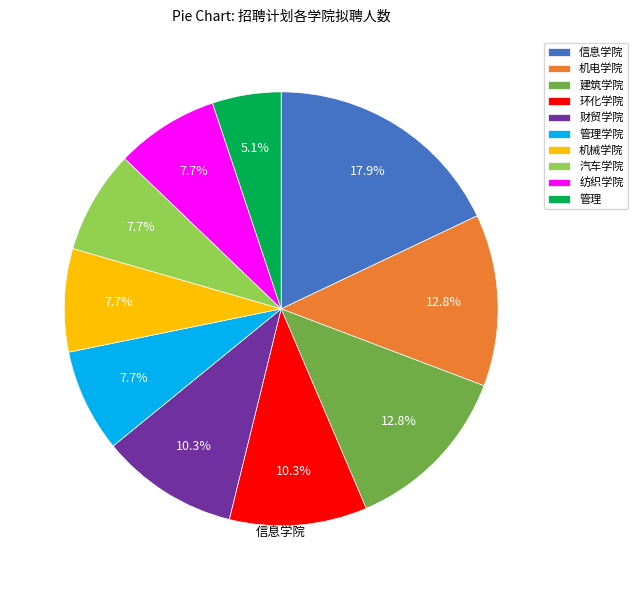

Is it true that 纺织学院 is 16% of the pie?

False